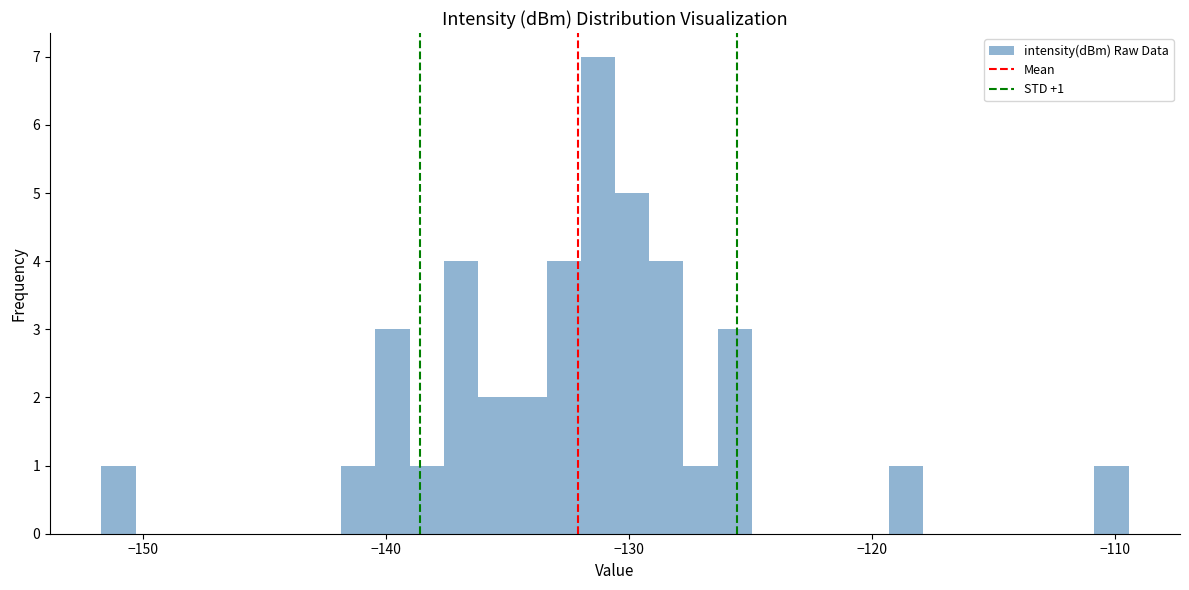

Read against the x-axis, roughly where is the centre of the tallest bar?

-131